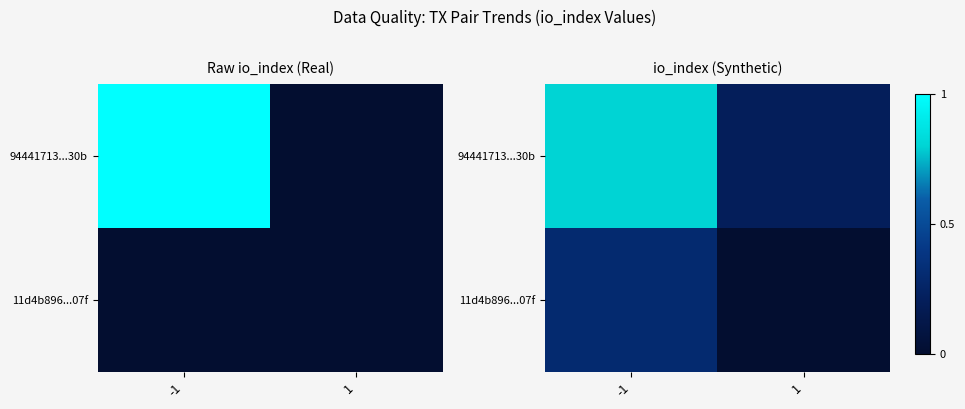

Which series has the largest total across all categories?

94441713...30b